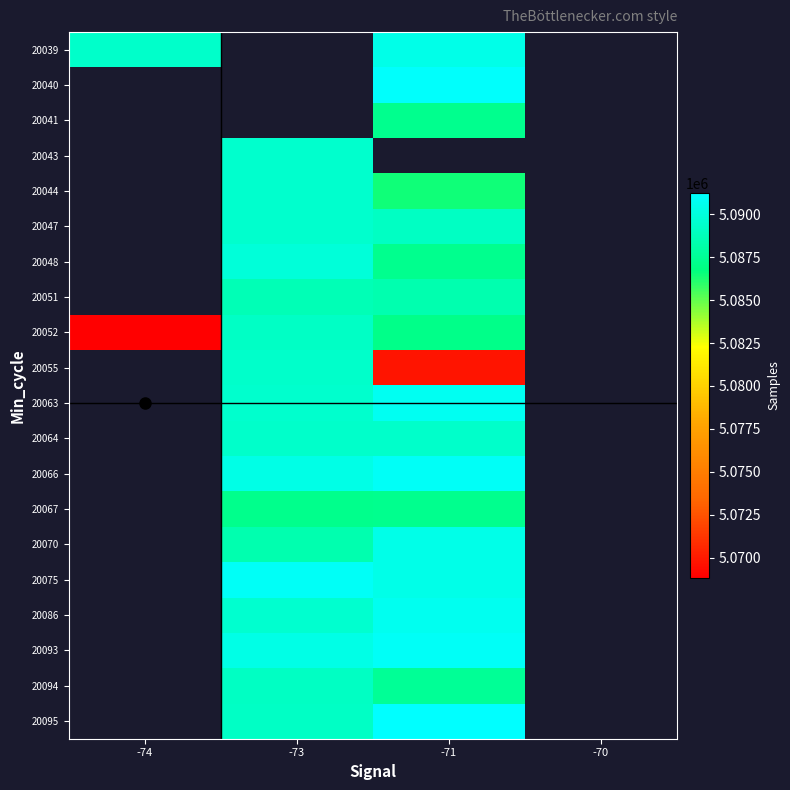

Which category has the lowest value across all series?

-74